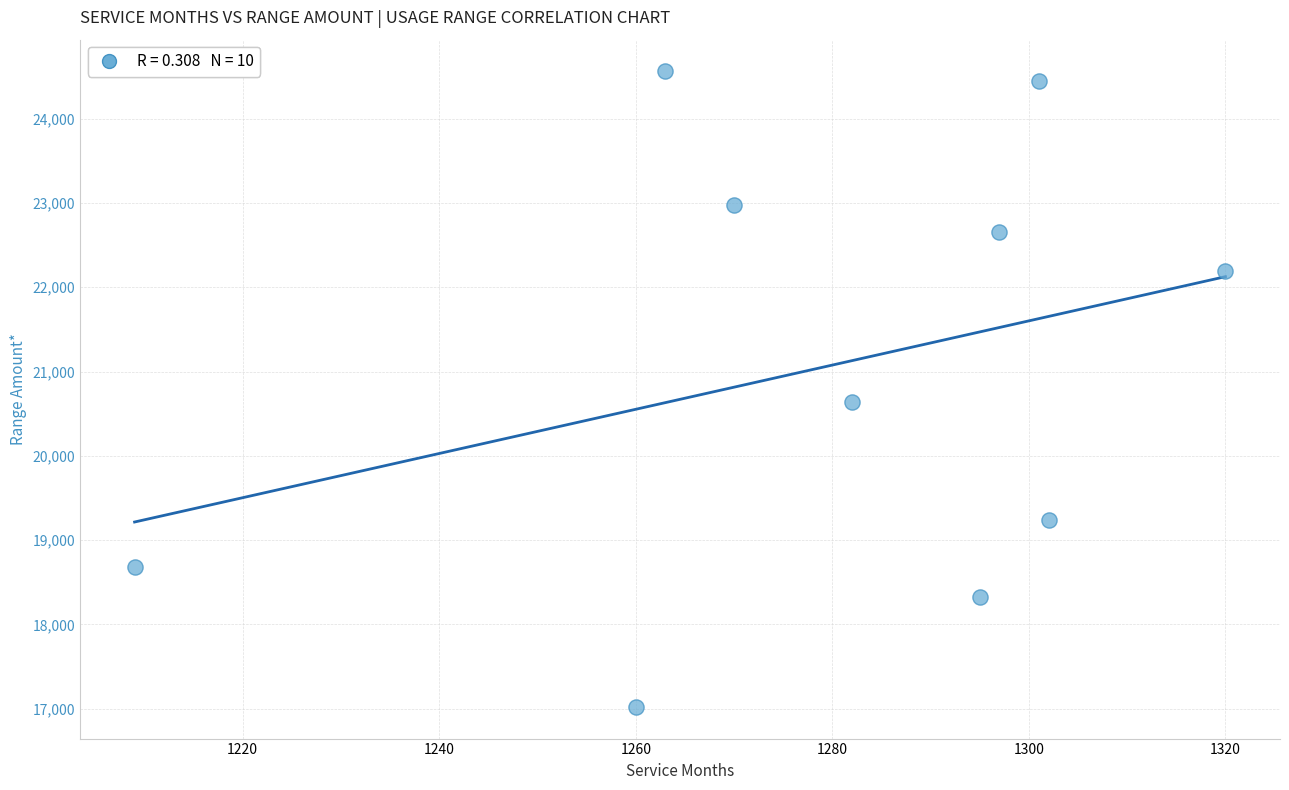

What Y value in the scatter plot is closest to 20791?

20640.2